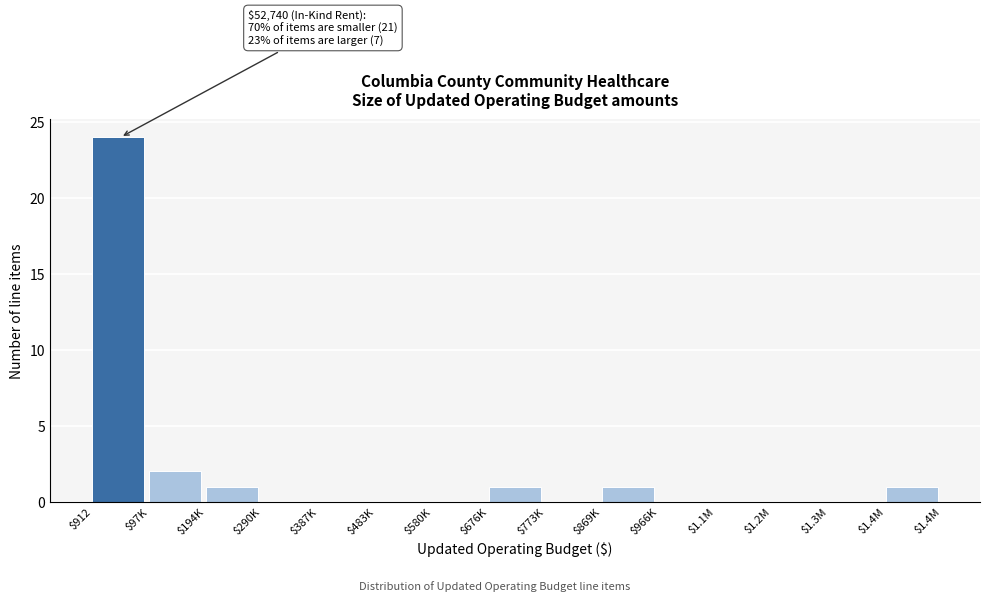

The value at $1.3M is -9. True or false?

False